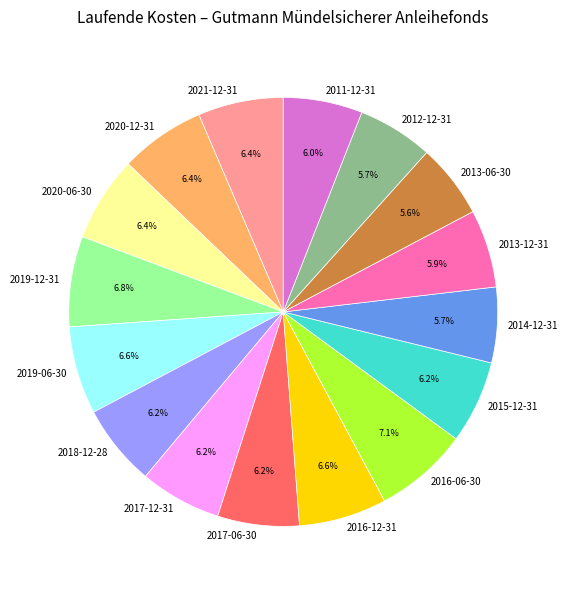

How many slices are in this pie chart?

16